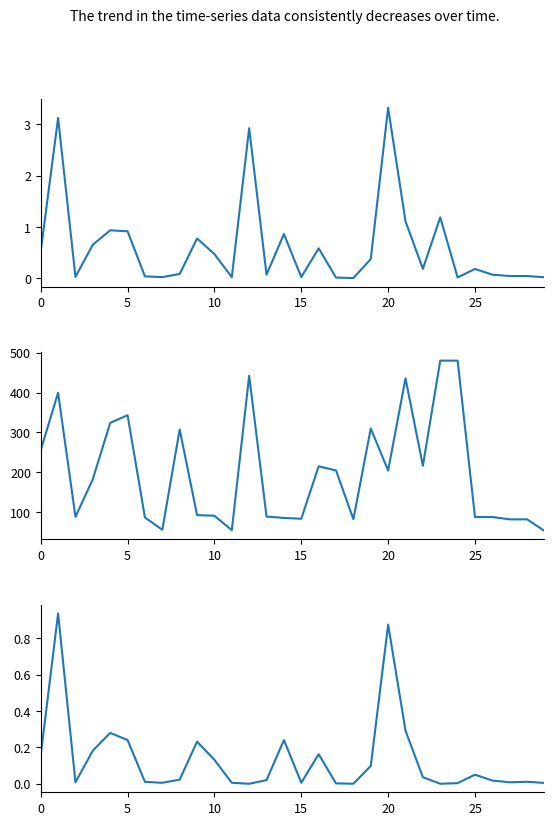

Which category has the highest value across all series?

23